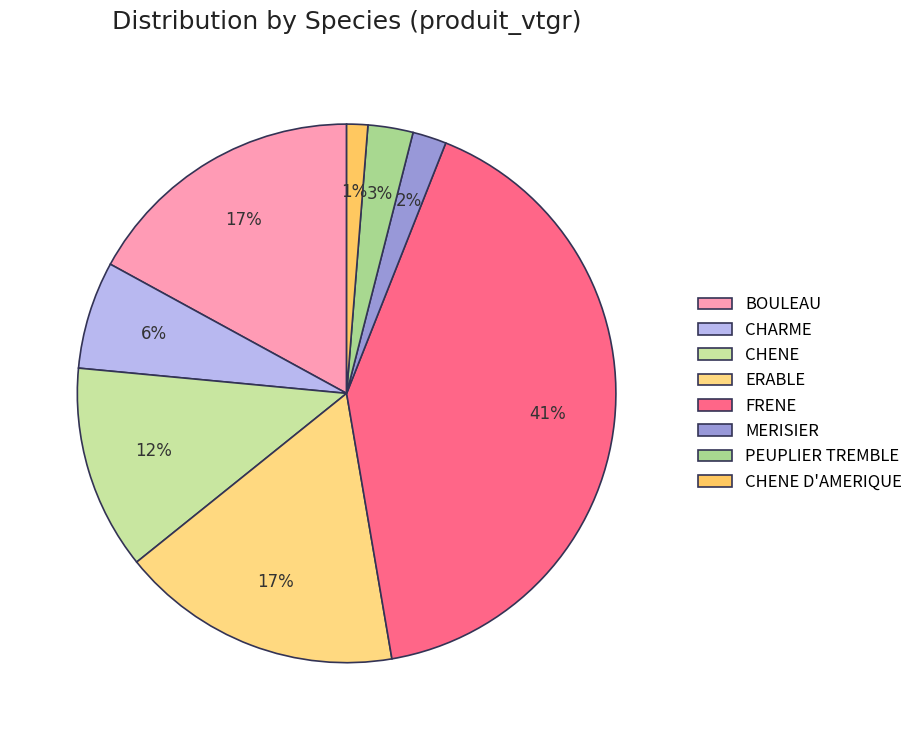

Count the number of slices in the pie.

8